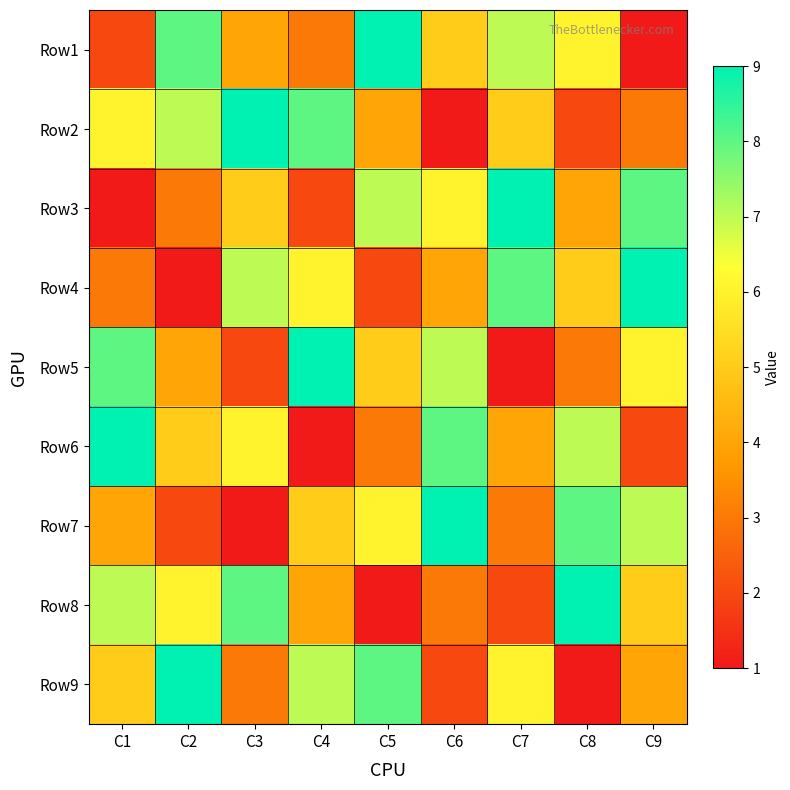

Reading right to left, extract all data points from this chart.

Row1: C9=1	C8=6	C7=7	C6=5	C5=9	C4=3	C3=4	C2=8	C1=2
Row2: C9=3	C8=2	C7=5	C6=1	C5=4	C4=8	C3=9	C2=7	C1=6
Row3: C9=8	C8=4	C7=9	C6=6	C5=7	C4=2	C3=5	C2=3	C1=1
Row4: C9=9	C8=5	C7=8	C6=4	C5=2	C4=6	C3=7	C2=1	C1=3
Row5: C9=6	C8=3	C7=1	C6=7	C5=5	C4=9	C3=2	C2=4	C1=8
Row6: C9=2	C8=7	C7=4	C6=8	C5=3	C4=1	C3=6	C2=5	C1=9
Row7: C9=7	C8=8	C7=3	C6=9	C5=6	C4=5	C3=1	C2=2	C1=4
Row8: C9=5	C8=9	C7=2	C6=3	C5=1	C4=4	C3=8	C2=6	C1=7
Row9: C9=4	C8=1	C7=6	C6=2	C5=8	C4=7	C3=3	C2=9	C1=5